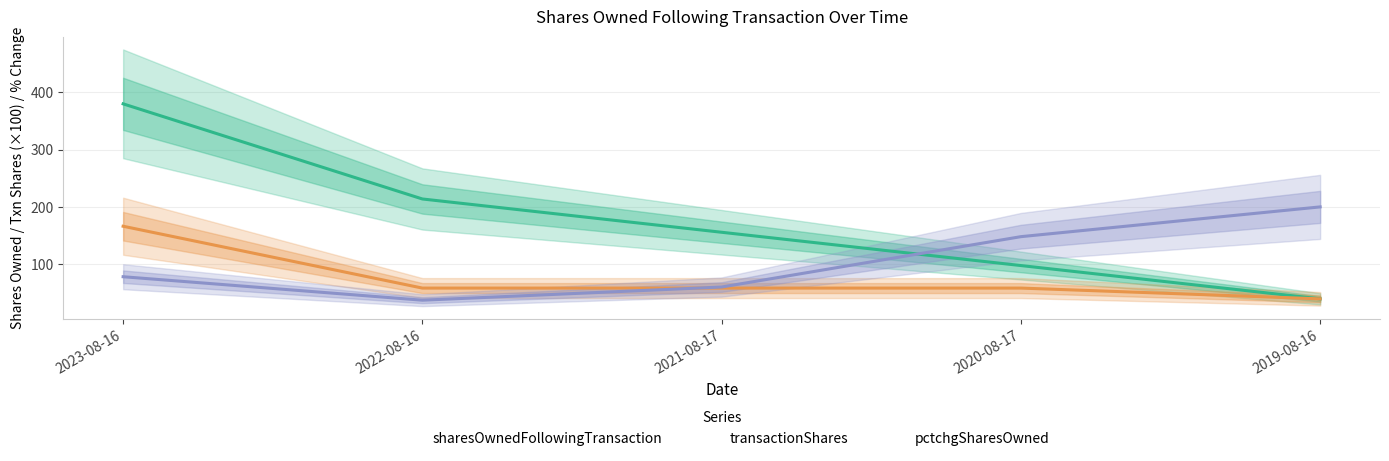

At which label is transactionShares closest to 102?

2022-08-16